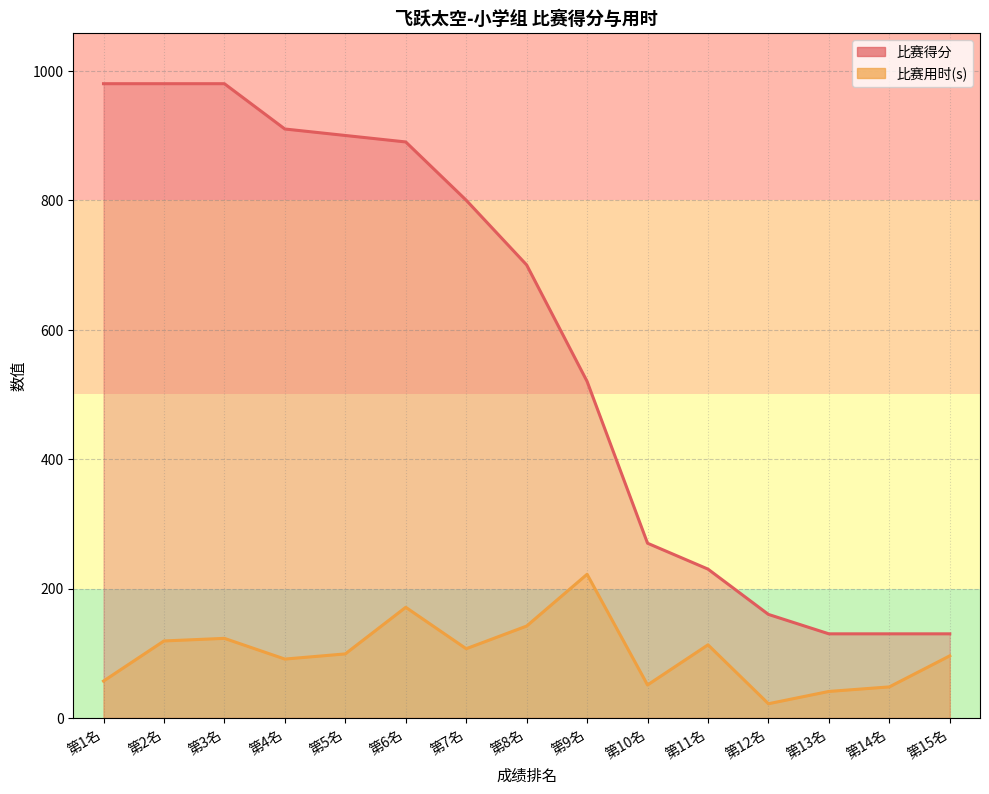

True or false: 比赛得分 and 比赛用时(s) intersect in this chart.

False